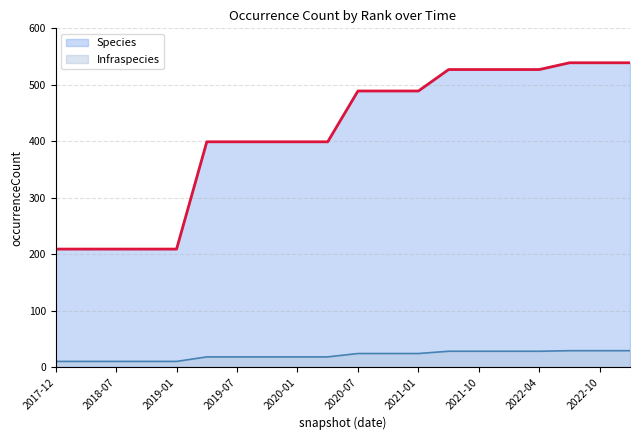

Reading right to left, extract all data points from this chart.

Species: 539	539	539	527	527	527	527	489	489	489	399	399	399	399	399	209	209	209	209	209
Infraspecies: 29	29	29	28	28	28	28	24	24	24	18	18	18	18	18	10	10	10	10	10